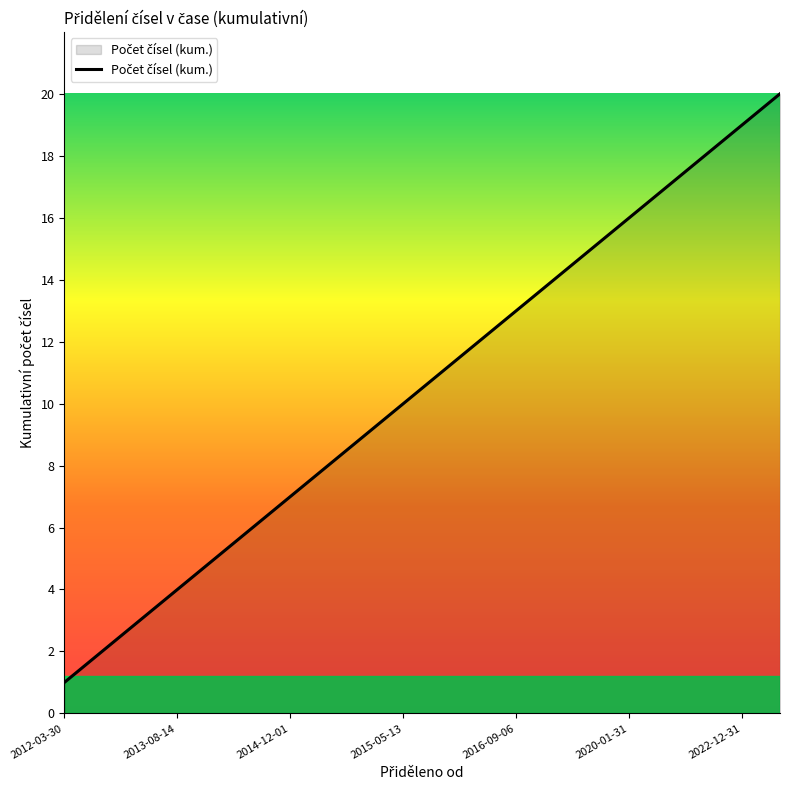

What is the difference between the maximum and minimum values?

19